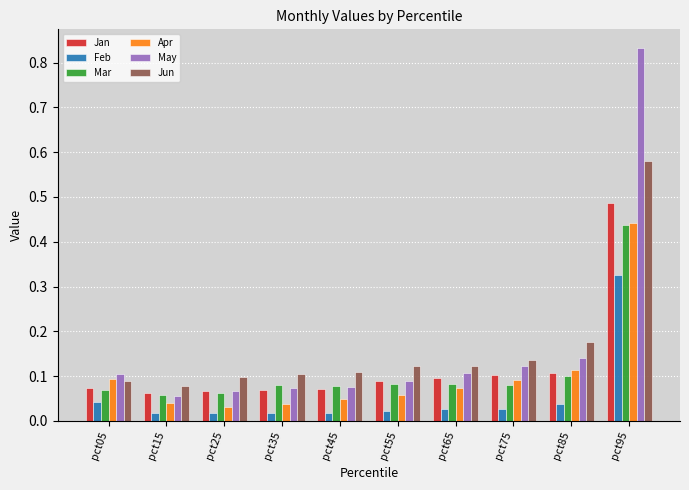

The Jan series shows 0.1 at pct65. True or false?

True